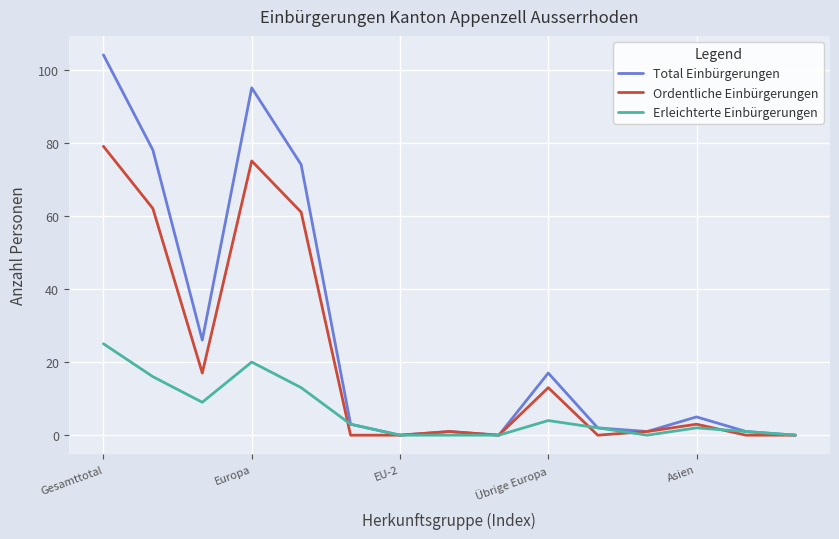

Which series has the widest spread of values?

Total Einbürgerungen